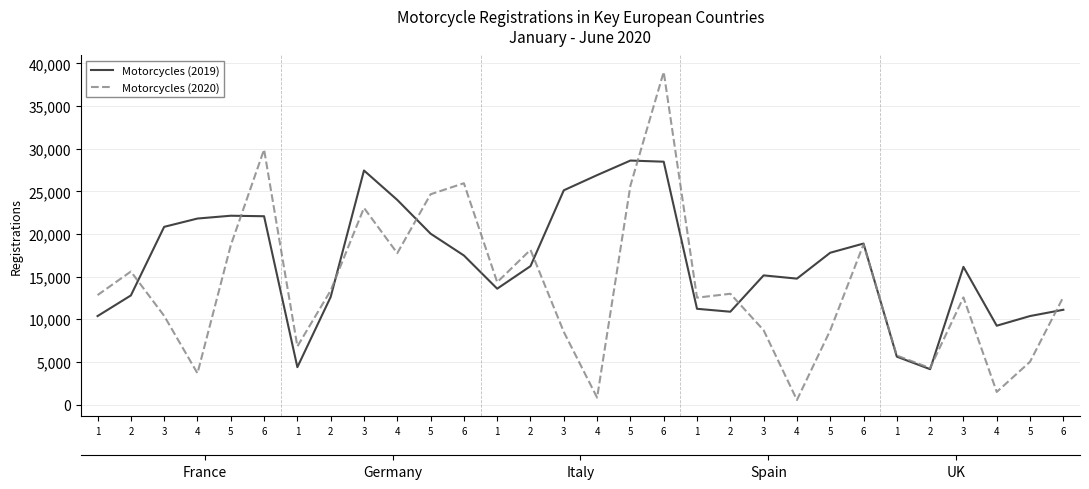

True or false: Motorcycles (2020) and Motorcycles (2019) intersect in this chart.

True